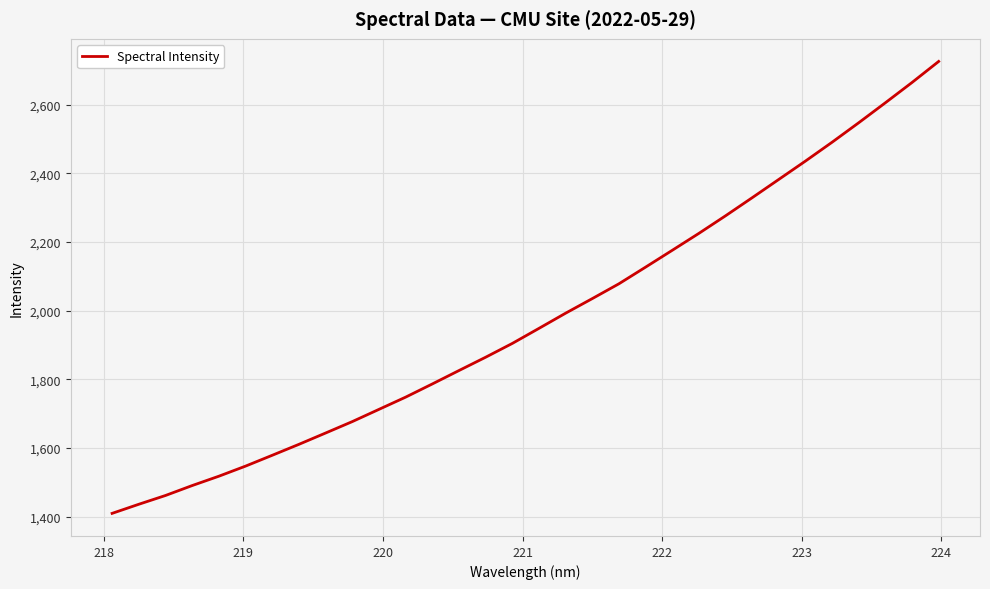

What is the maximum value shown in the chart?

2726.3